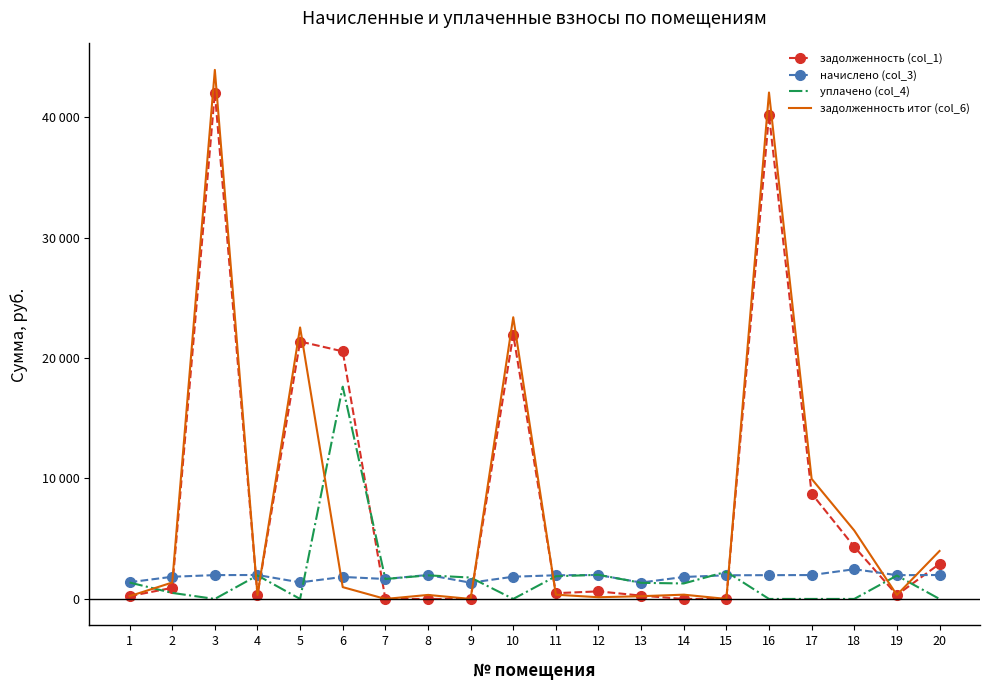

What are all the series names shown in the legend?

задолженность (col_1), начислено (col_3), уплачено (col_4), задолженность итог (col_6)